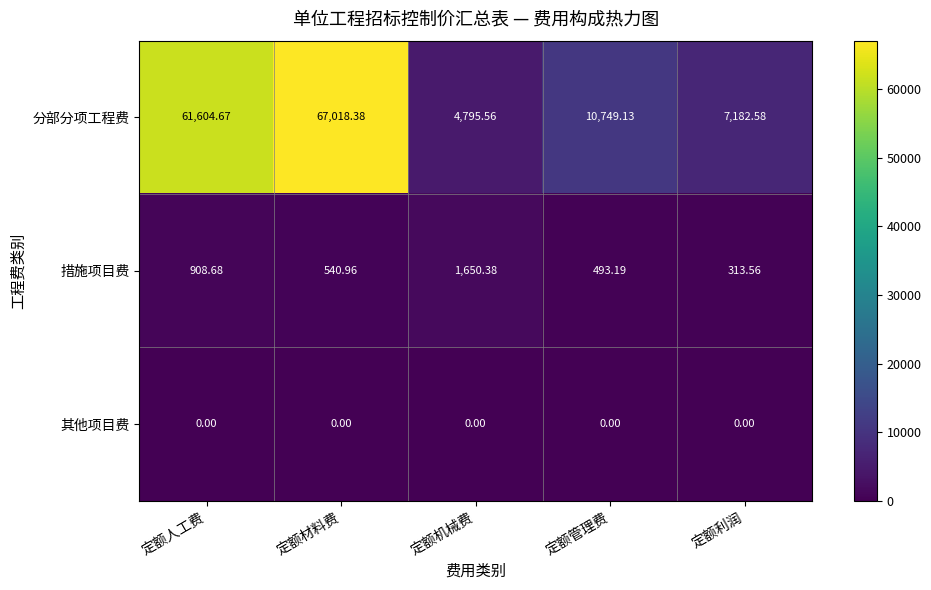

Which series has the largest total across all categories?

分部分项工程费